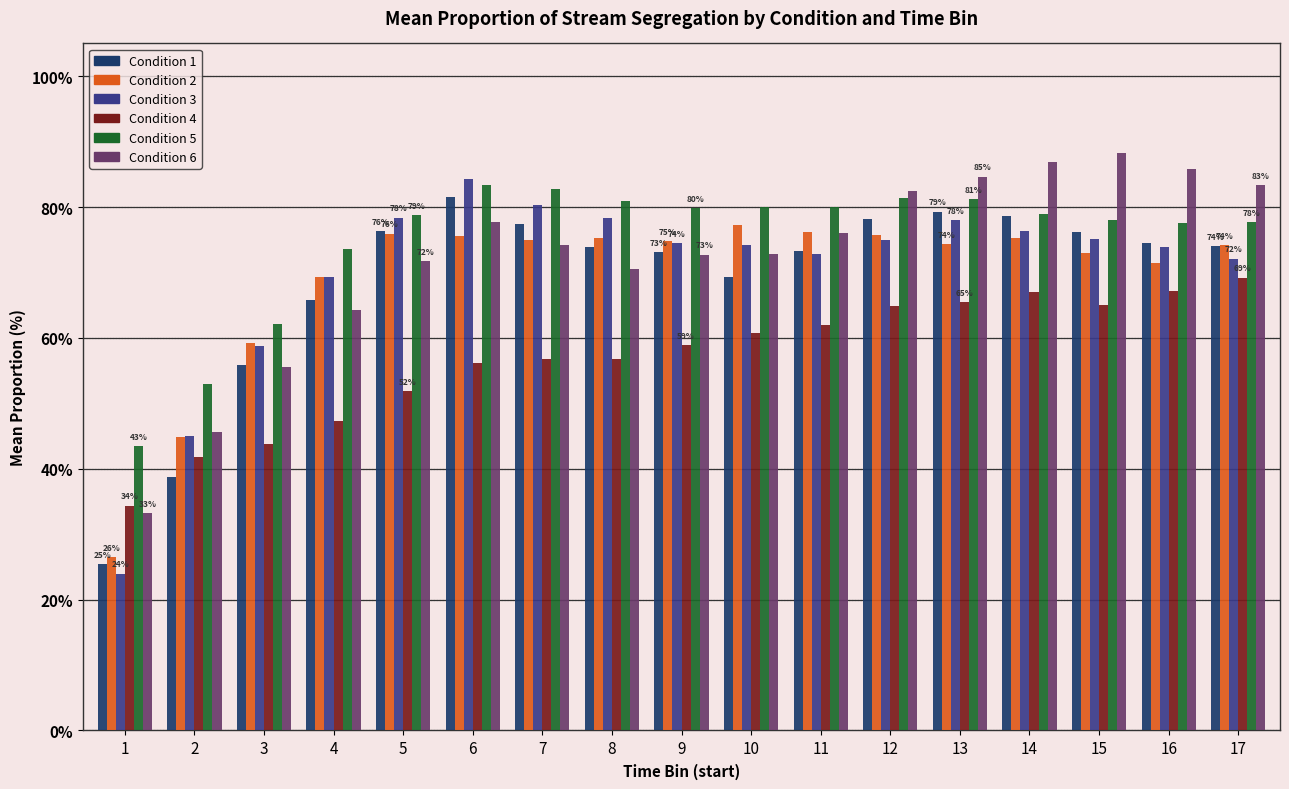

Is the value of Condition 4 at 3 greater than the value of Condition 2 at 10?

No